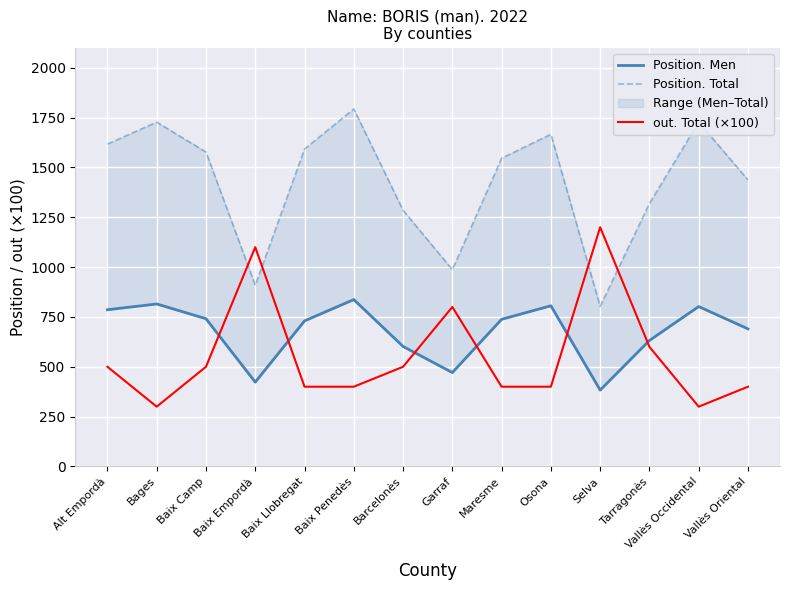

What is the maximum value for out. Total (×100)?

1200